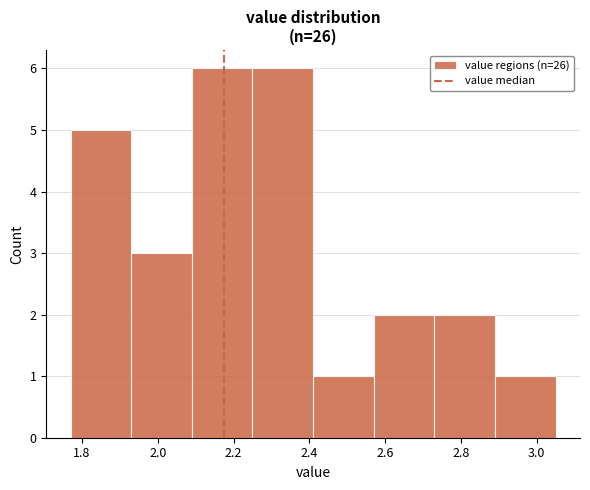

How tall is the bar that spans 2.89 to 3.05 on the x-axis? Neither the bar edges nor the heights are printed on the chart, so give them approximately, as read against the axes.

1